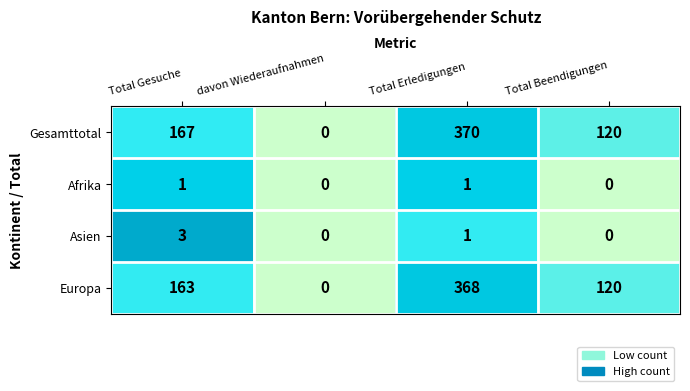

At Total Gesuche, list the series in order from largest to smallest.

Gesamttotal, Europa, Asien, Afrika